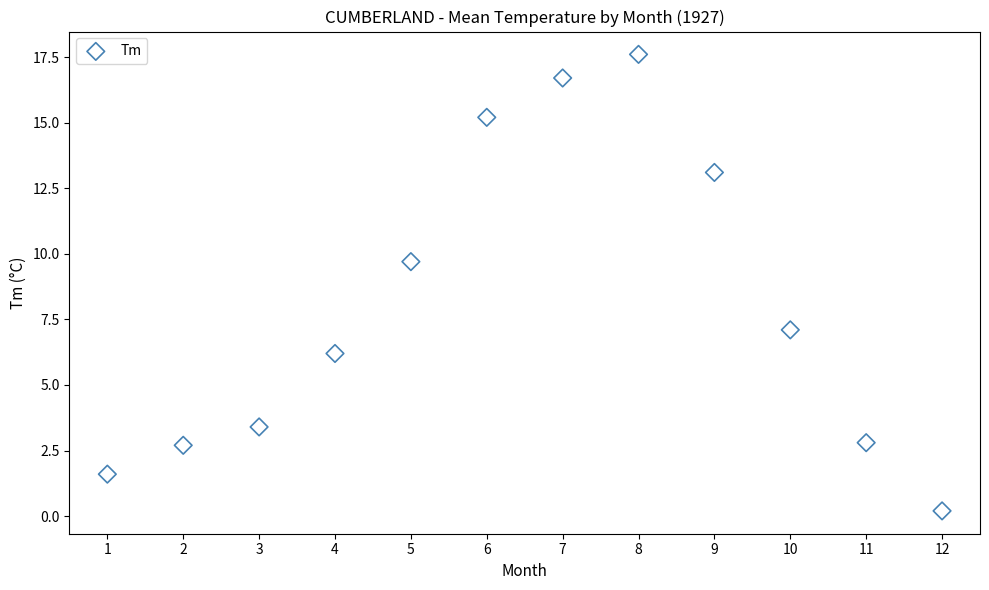

What is the average X value?

6.5